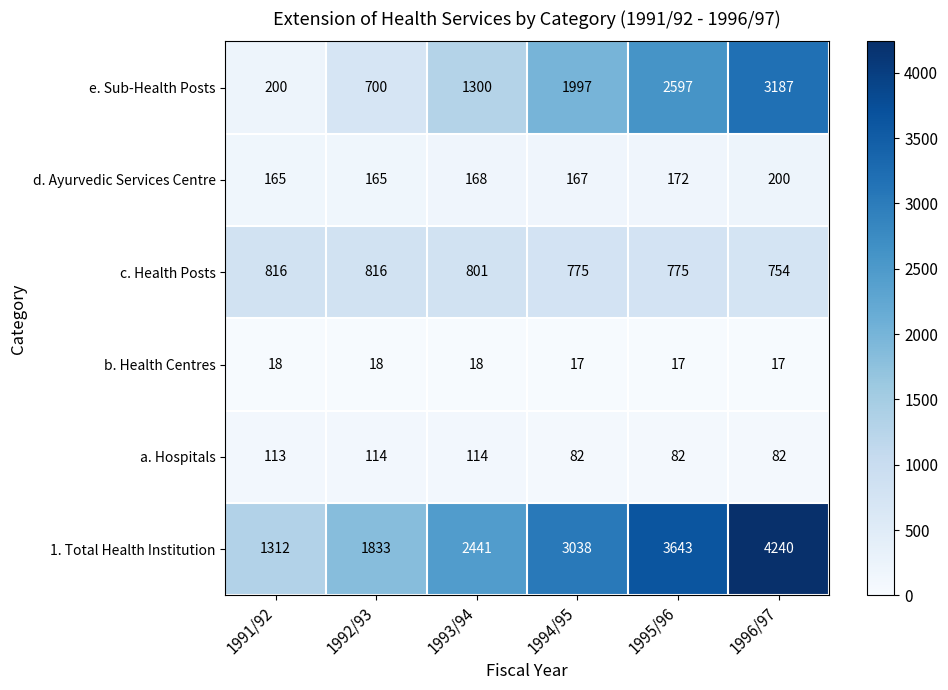

Which series has the widest spread of values?

e. Sub-Health Posts